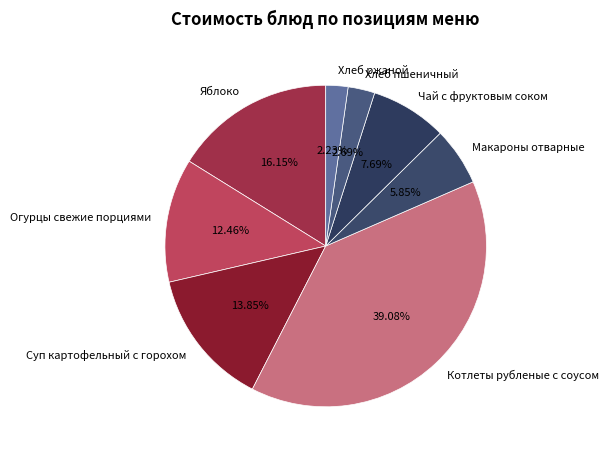

To the nearest percent, what is the difference between the largest and smallest slice percentages?

37%